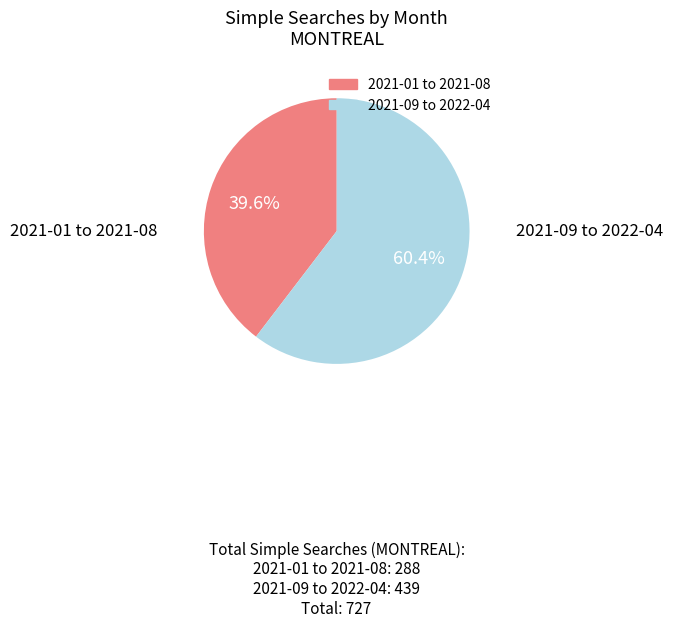

How many segments does this pie chart have?

2